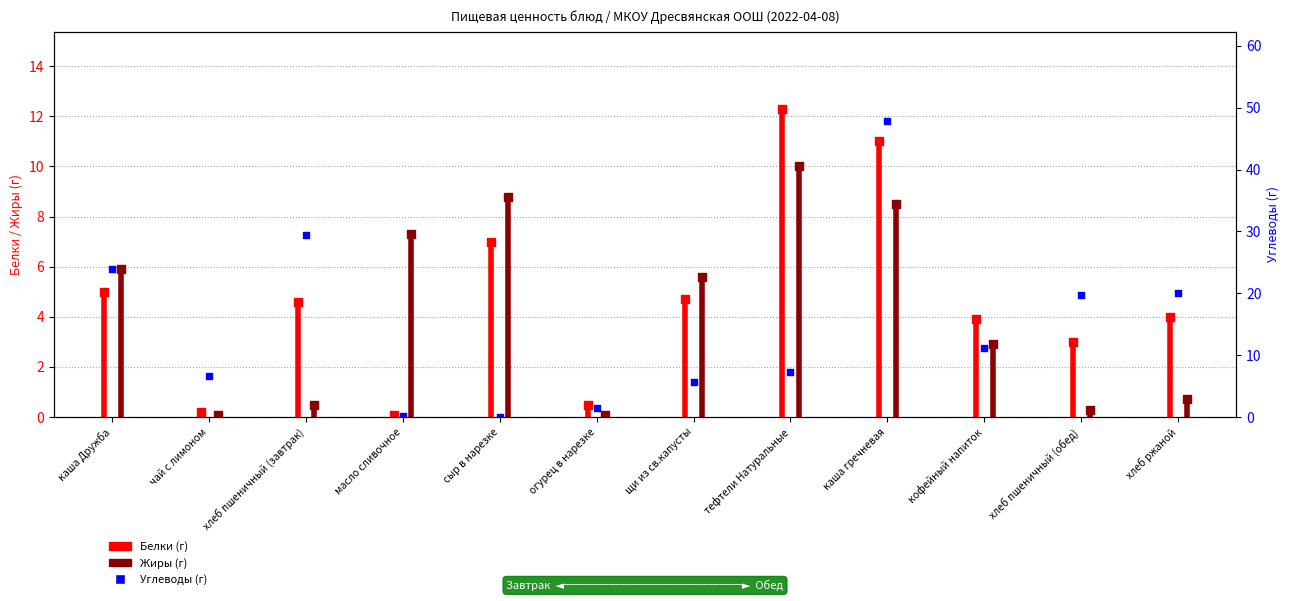

At how many categories does at least one series exceed 10?

7